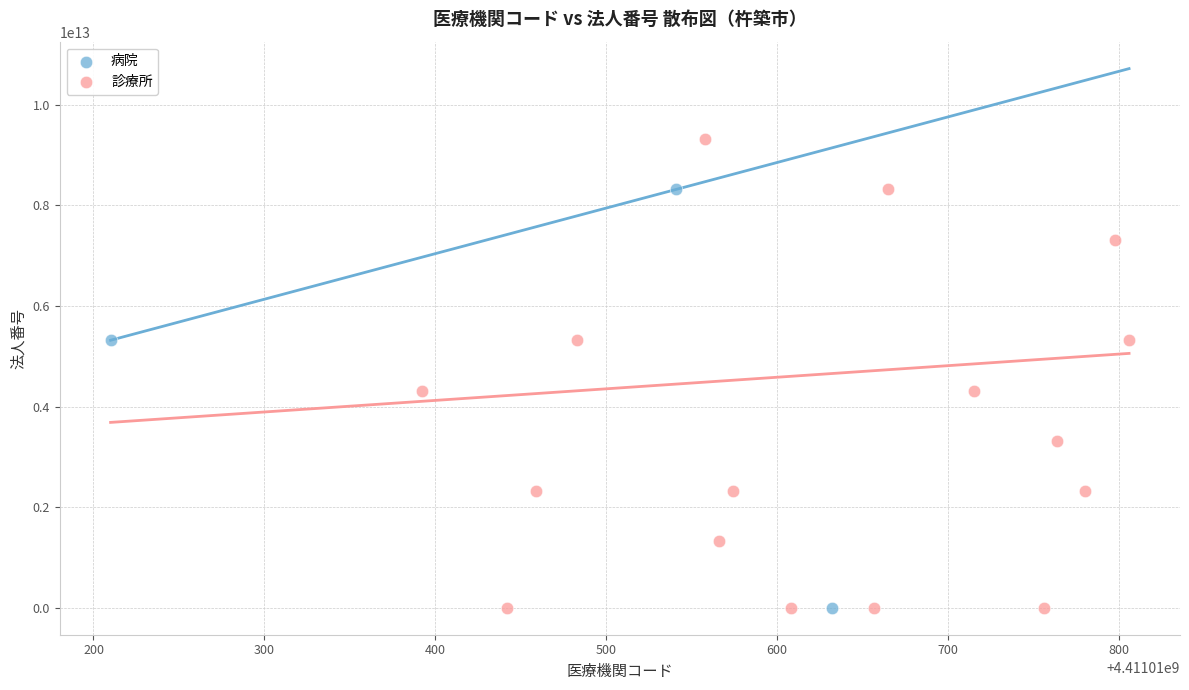

Which series reaches the maximum Y coordinate?

診療所